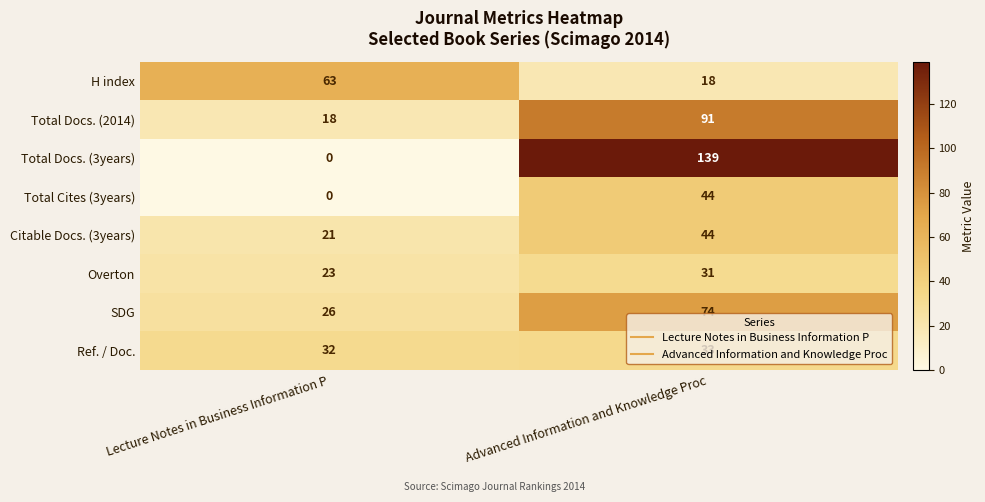

What is the spread (max minus min) of values at Advanced Information and Knowledge Proc?

121